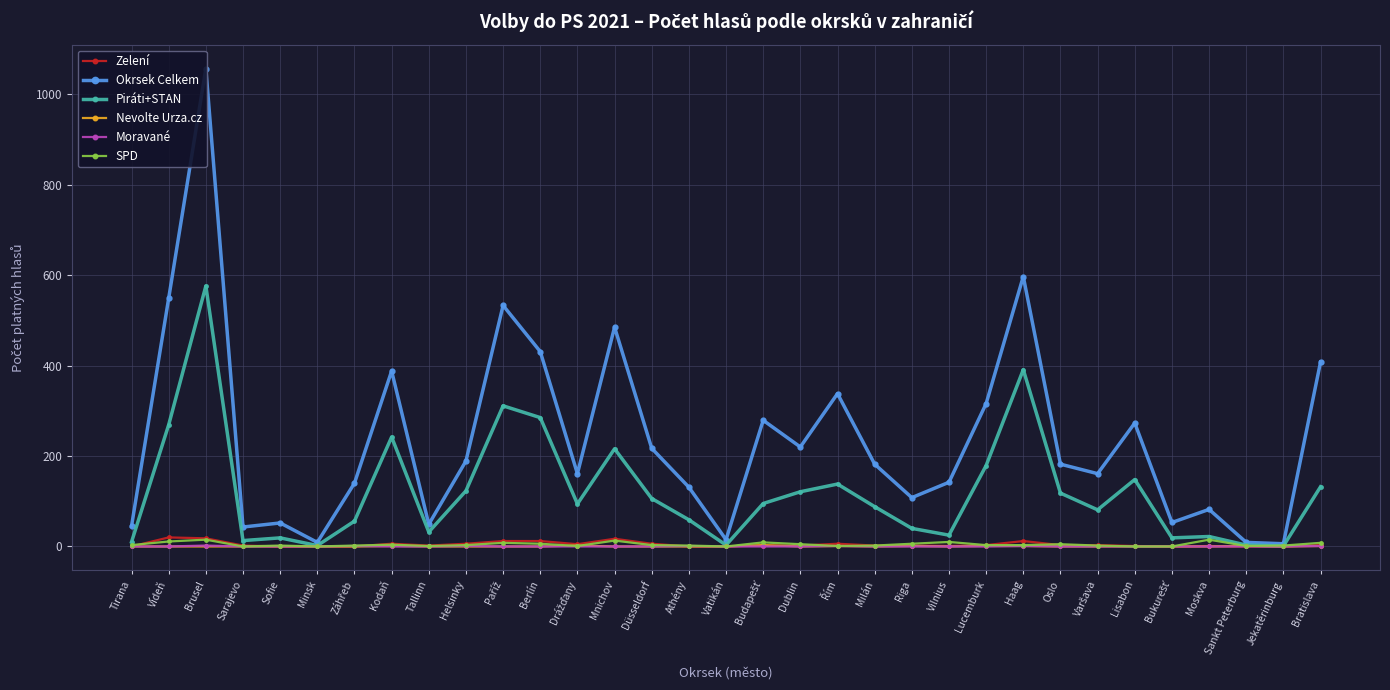

True or false: Piráti+STAN and Moravané intersect in this chart.

False